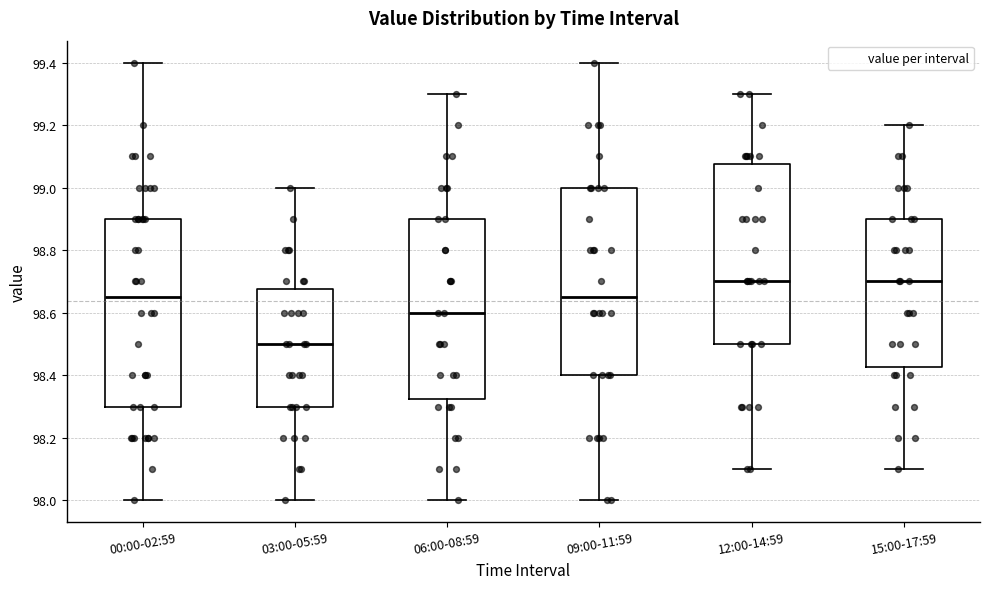

Which box's median line is the lowest?

03:00-05:59